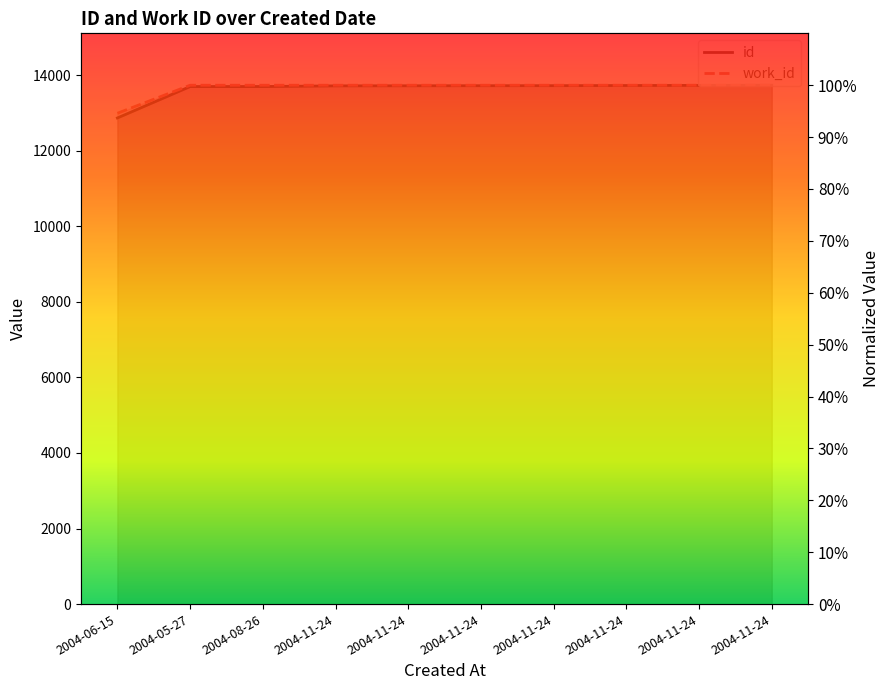

What is the label of the 4th point from the left?

2004-11-24